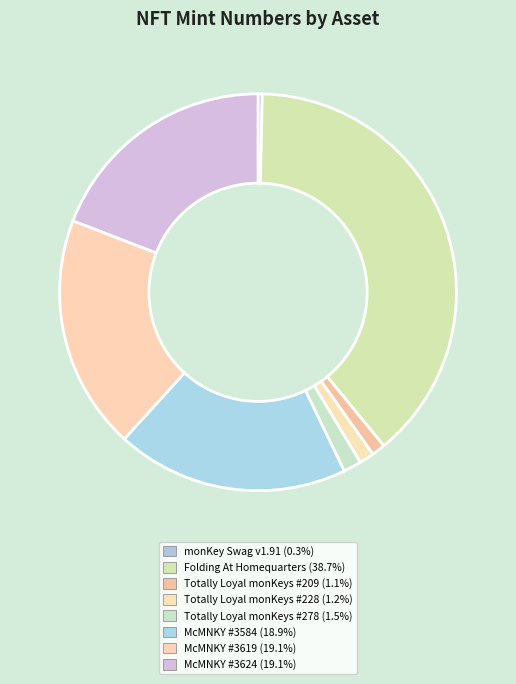

Which has a higher value, McMNKY #3584 or McMNKY #3624?

McMNKY #3624